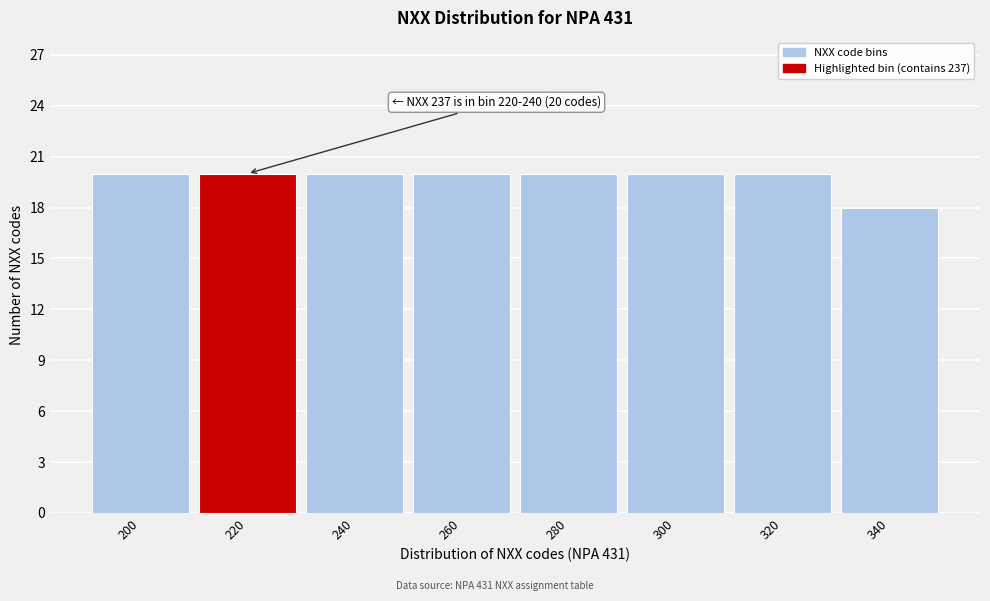

Reading left to right, list all the values displayed in this chart.

20	20	20	20	20	20	20	18